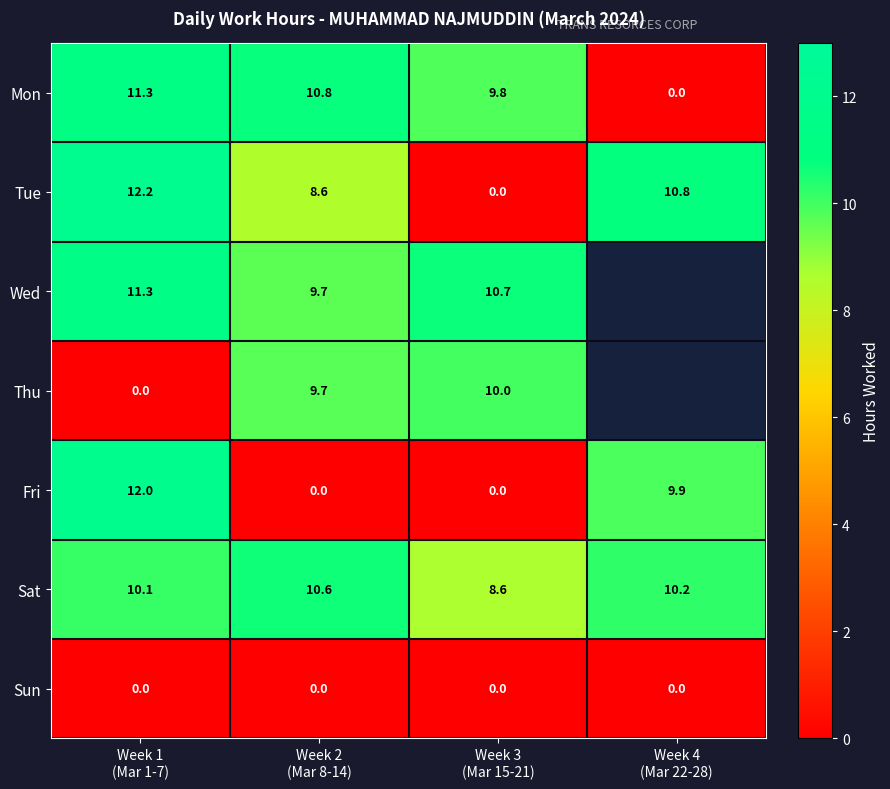

At how many categories does at least one series exceed 0?

4